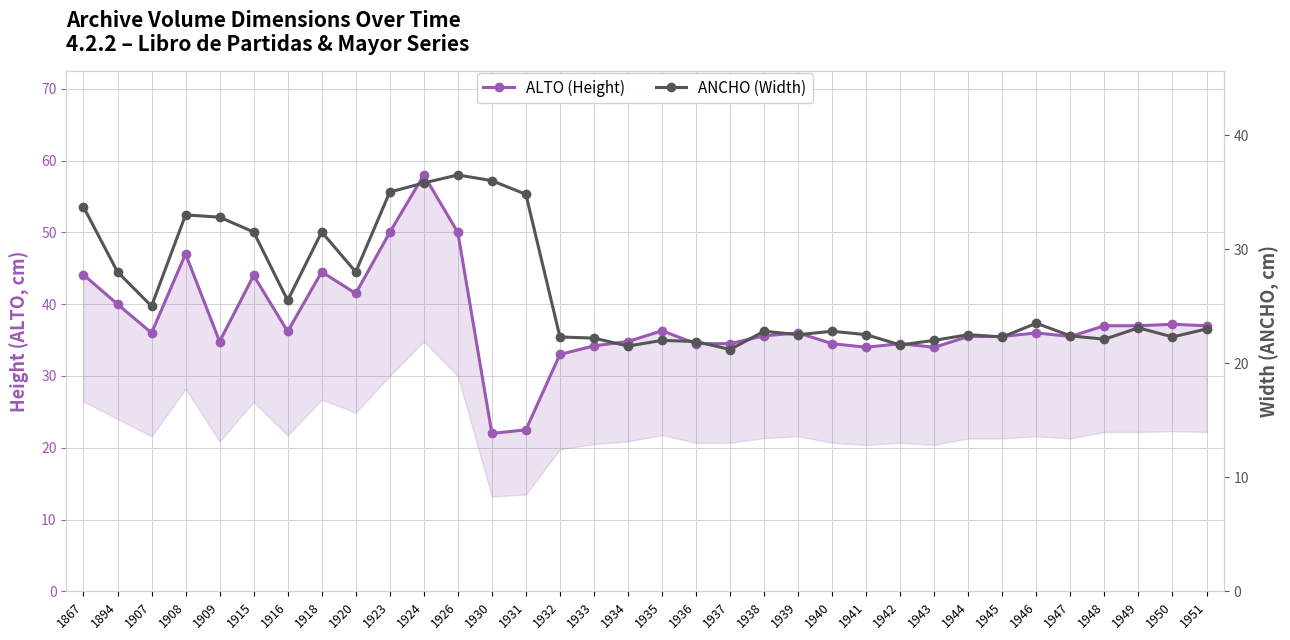

List the series in order of their overall mean, highest first.

ALTO (Height), ANCHO (Width)